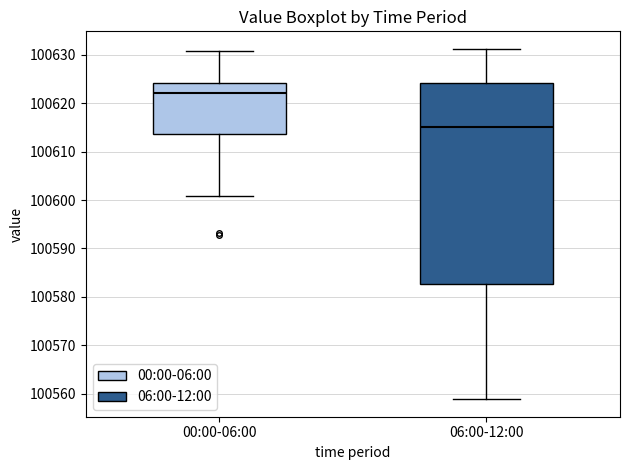

Which box is the tallest, from its lower edge to its upper edge?

06:00-12:00